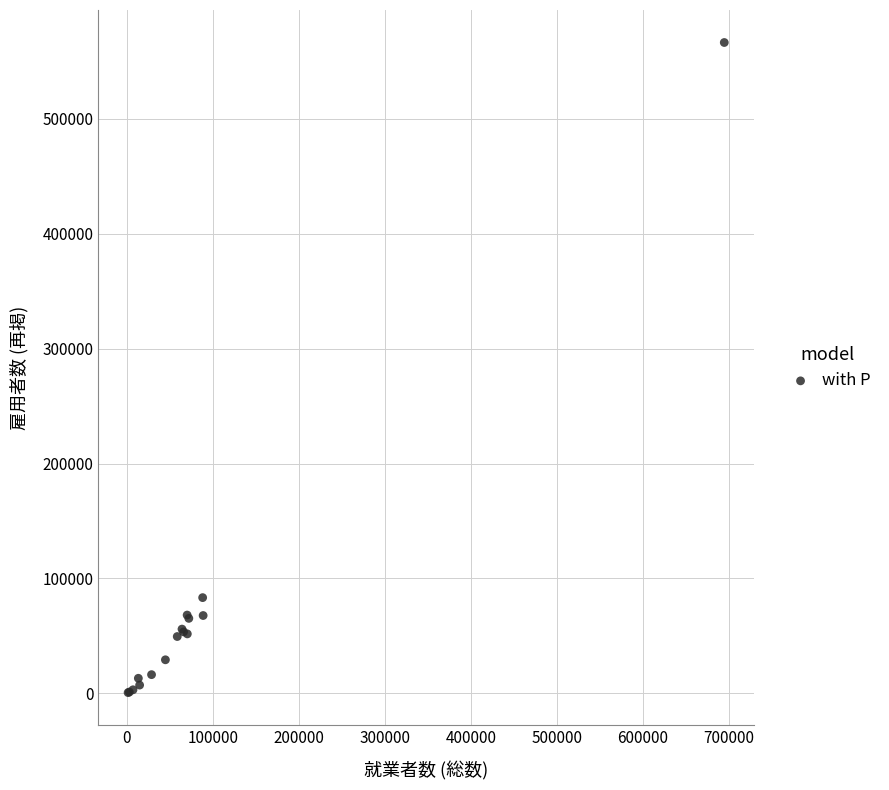

What Y value in the scatter plot is closest to 283523?

83342